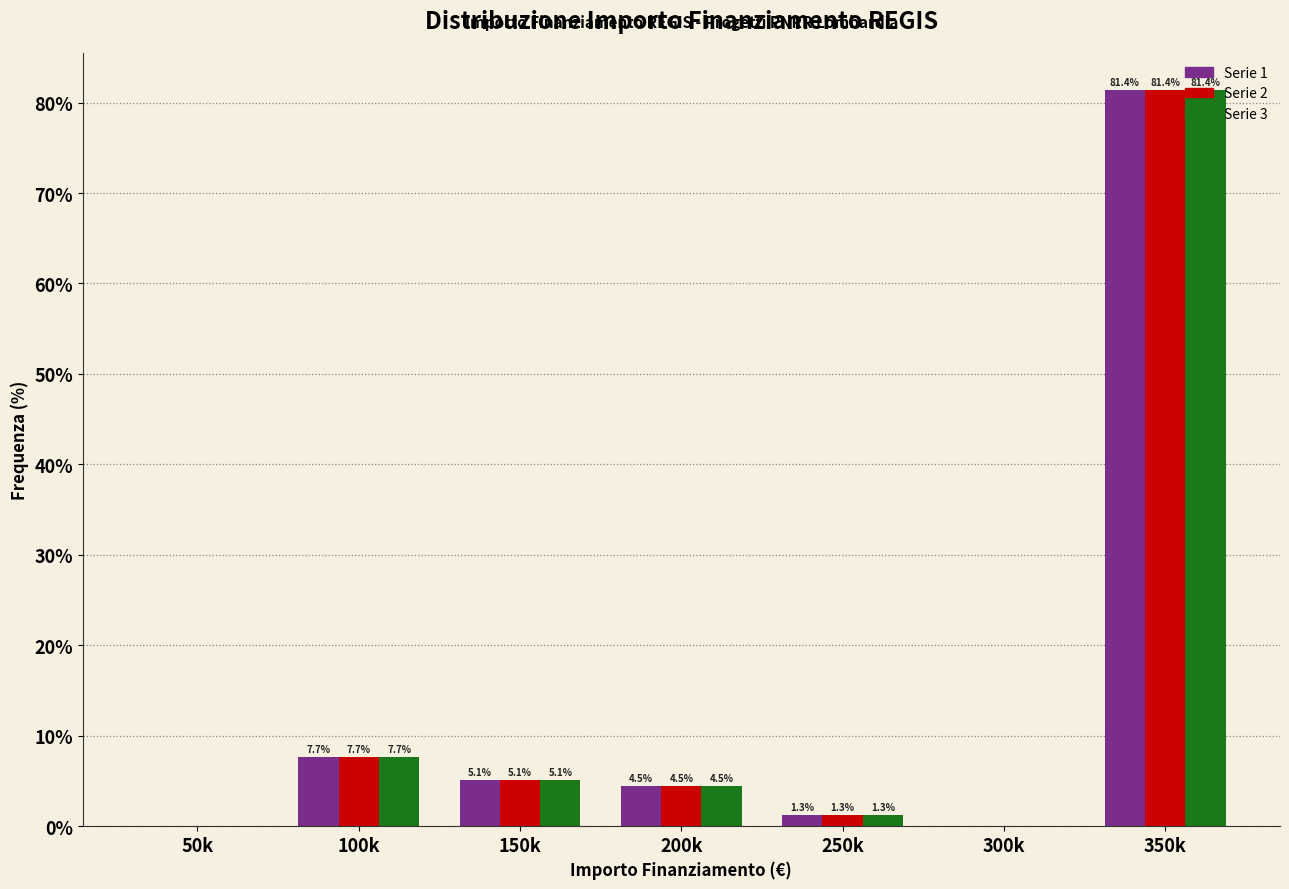

What is the maximum value shown in the chart?

81.4